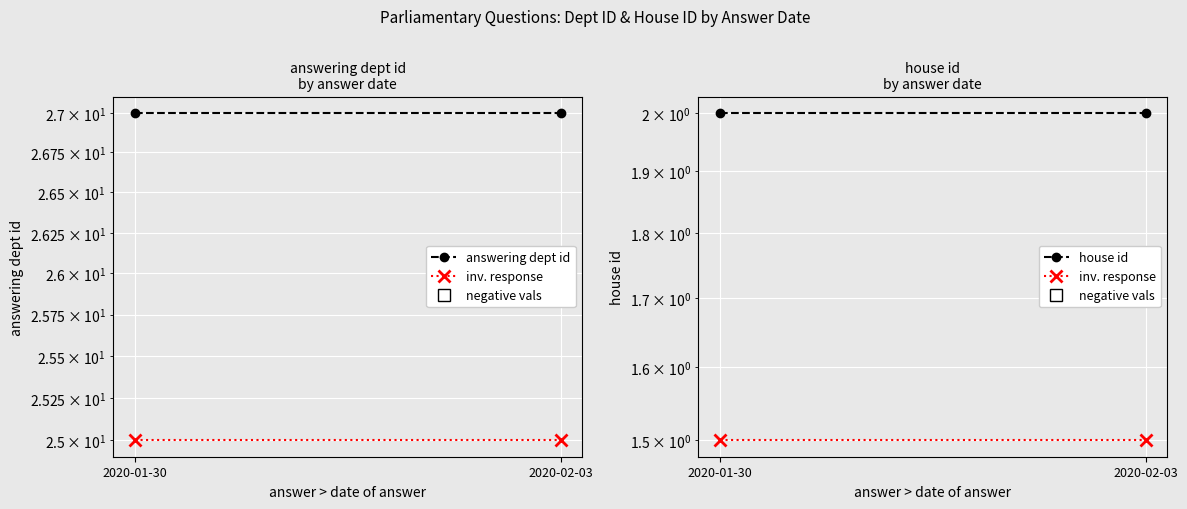

What is the lowest value of the inv. response series?

1.5